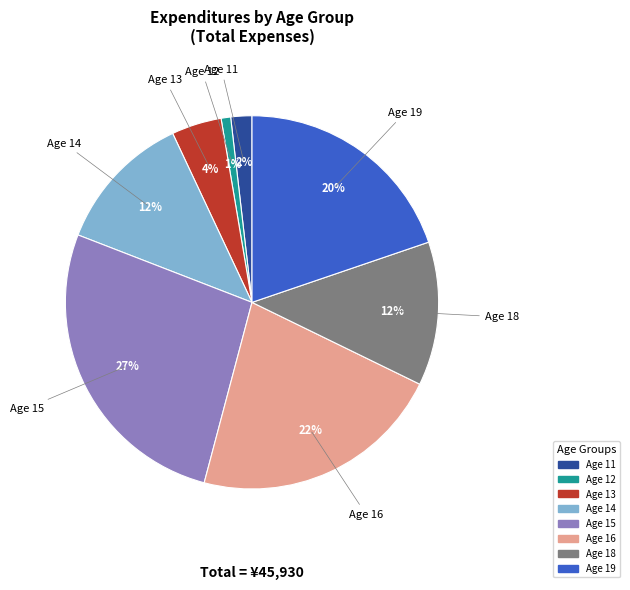

To the nearest percent, what is the difference between the largest and smallest slice percentages?

26%